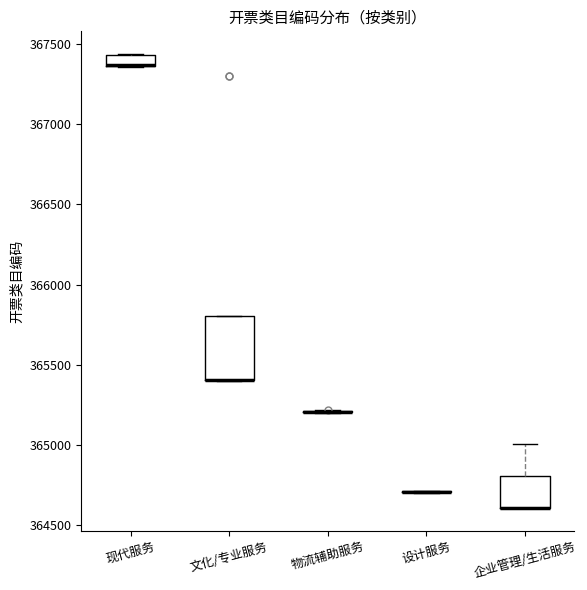

Comparing the boxes themselves (not the whiskers), which one is the tallest?

文化/专业服务